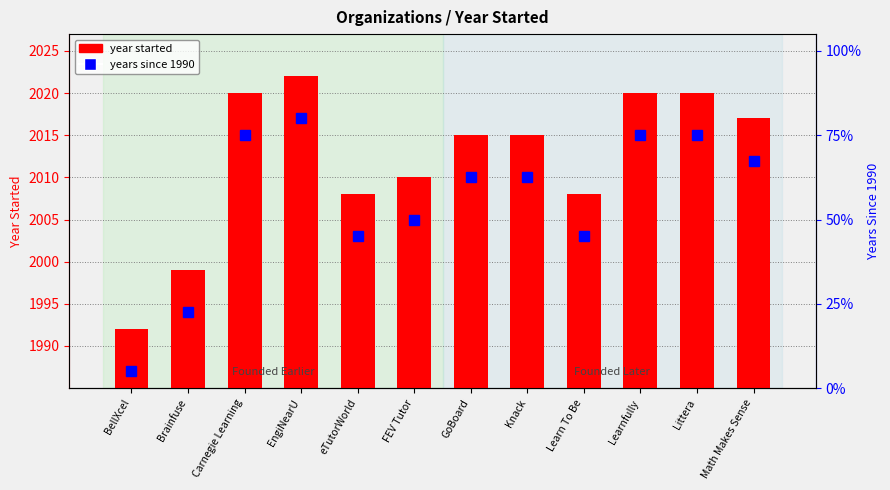

At which category does the chart reach its minimum across all series?

BellXcel